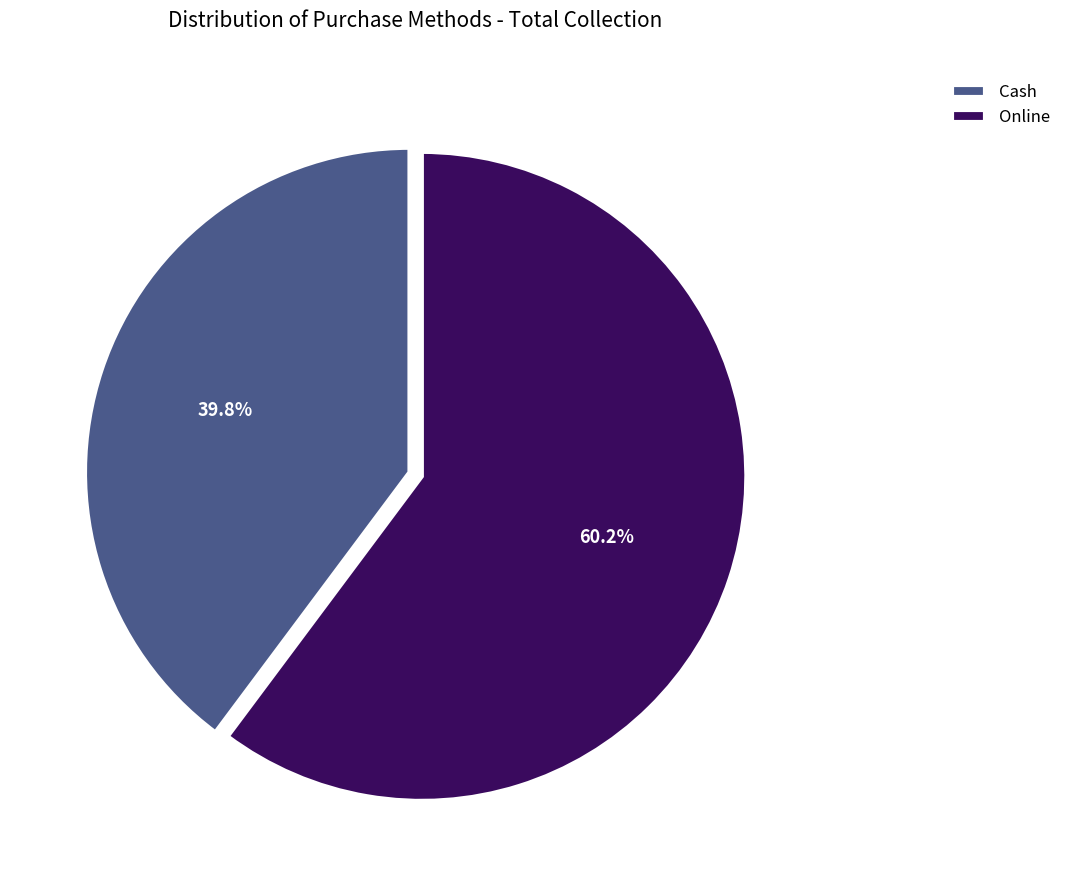

How many slices are in this pie chart?

2